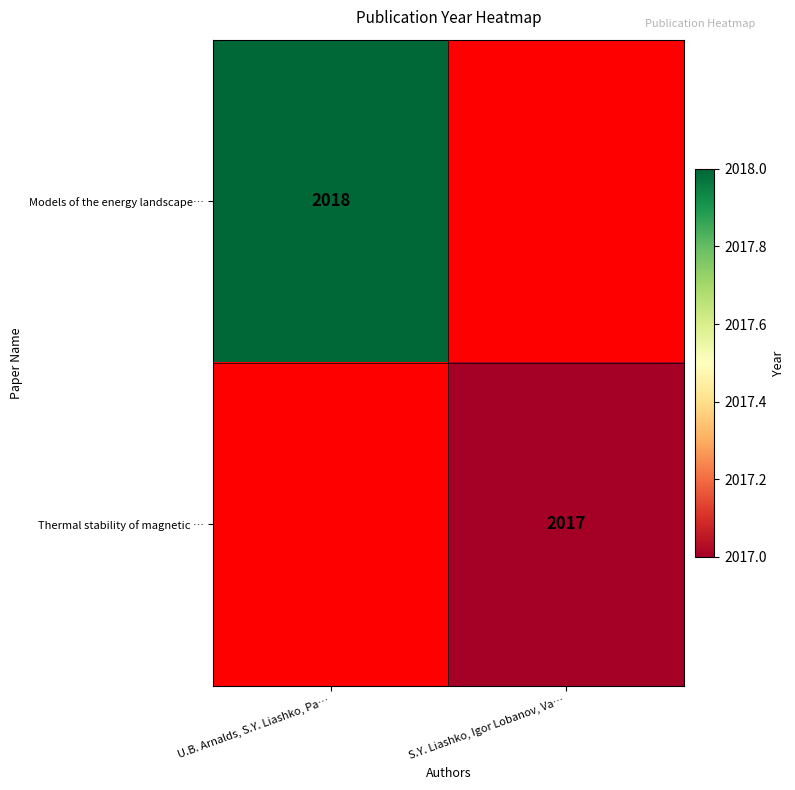

What is the minimum value shown in the chart?

2017.0